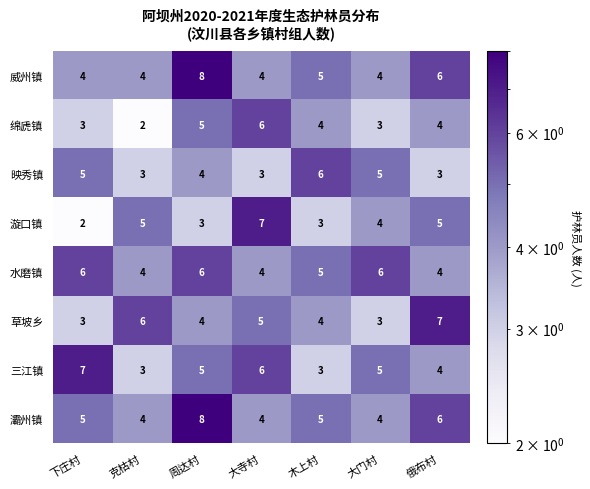

What is the sum of the 三江镇 values at 大门村 and 木上村?

8